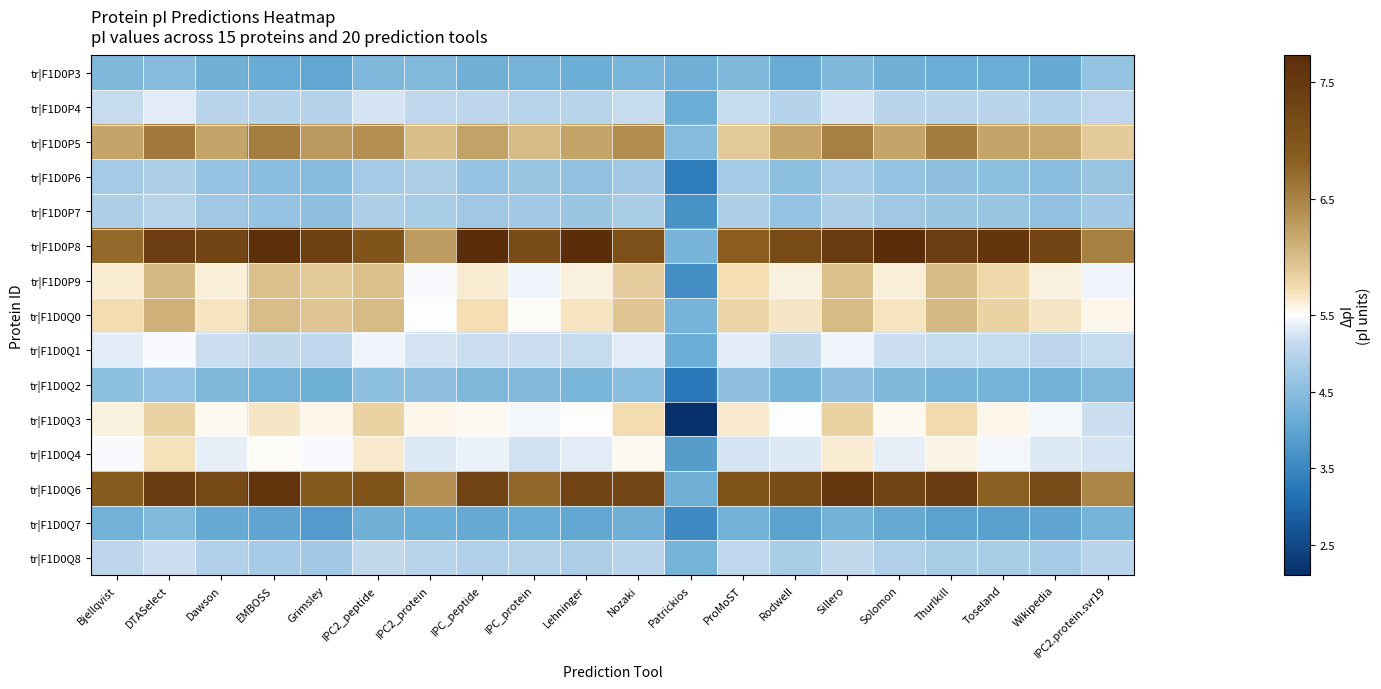

Which category has the highest value across all series?

IPC_peptide